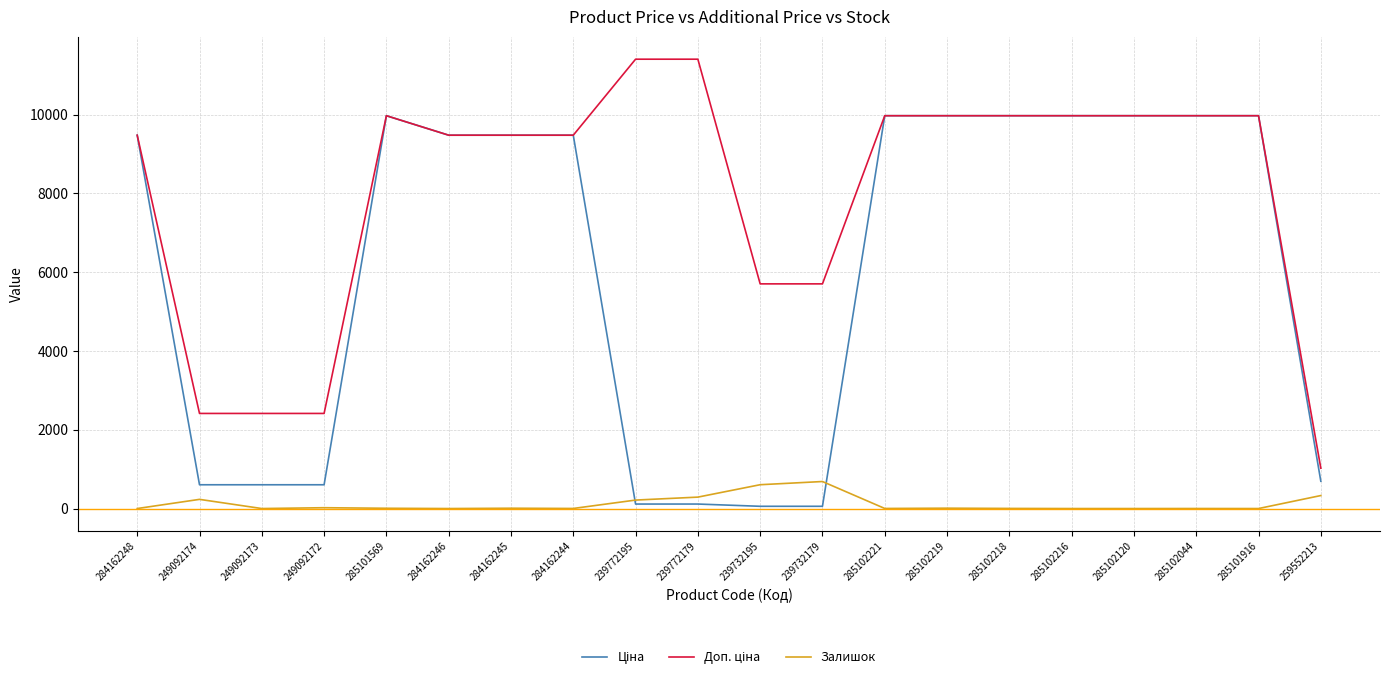

What is the difference between the highest and lowest values at 285102216?

9975.0